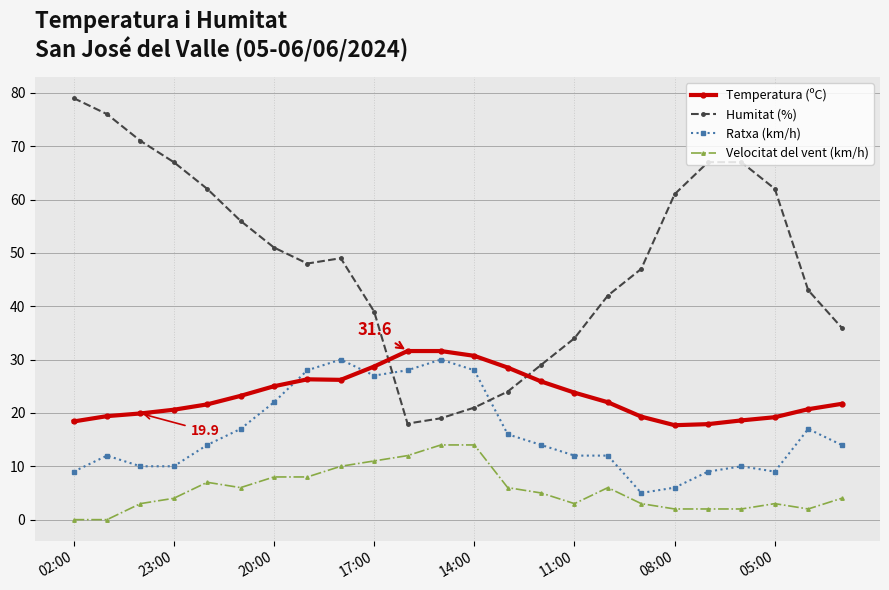

What is the sum of all Ratxa (km/h) values?

389.0